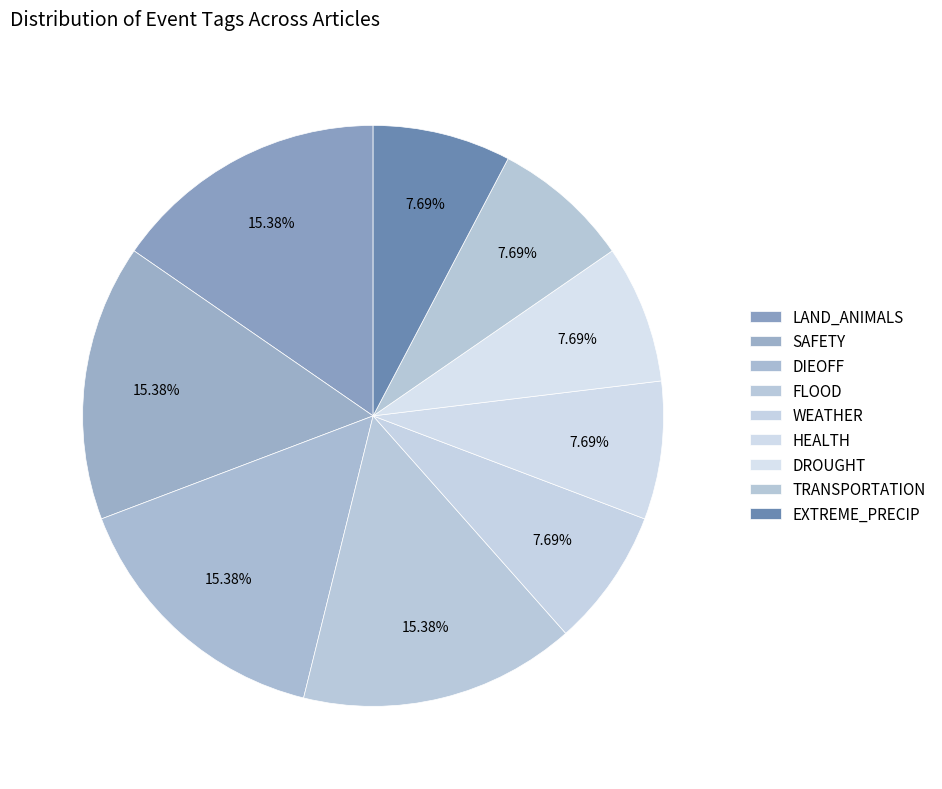

Which slice is the largest?

LAND_ANIMALS